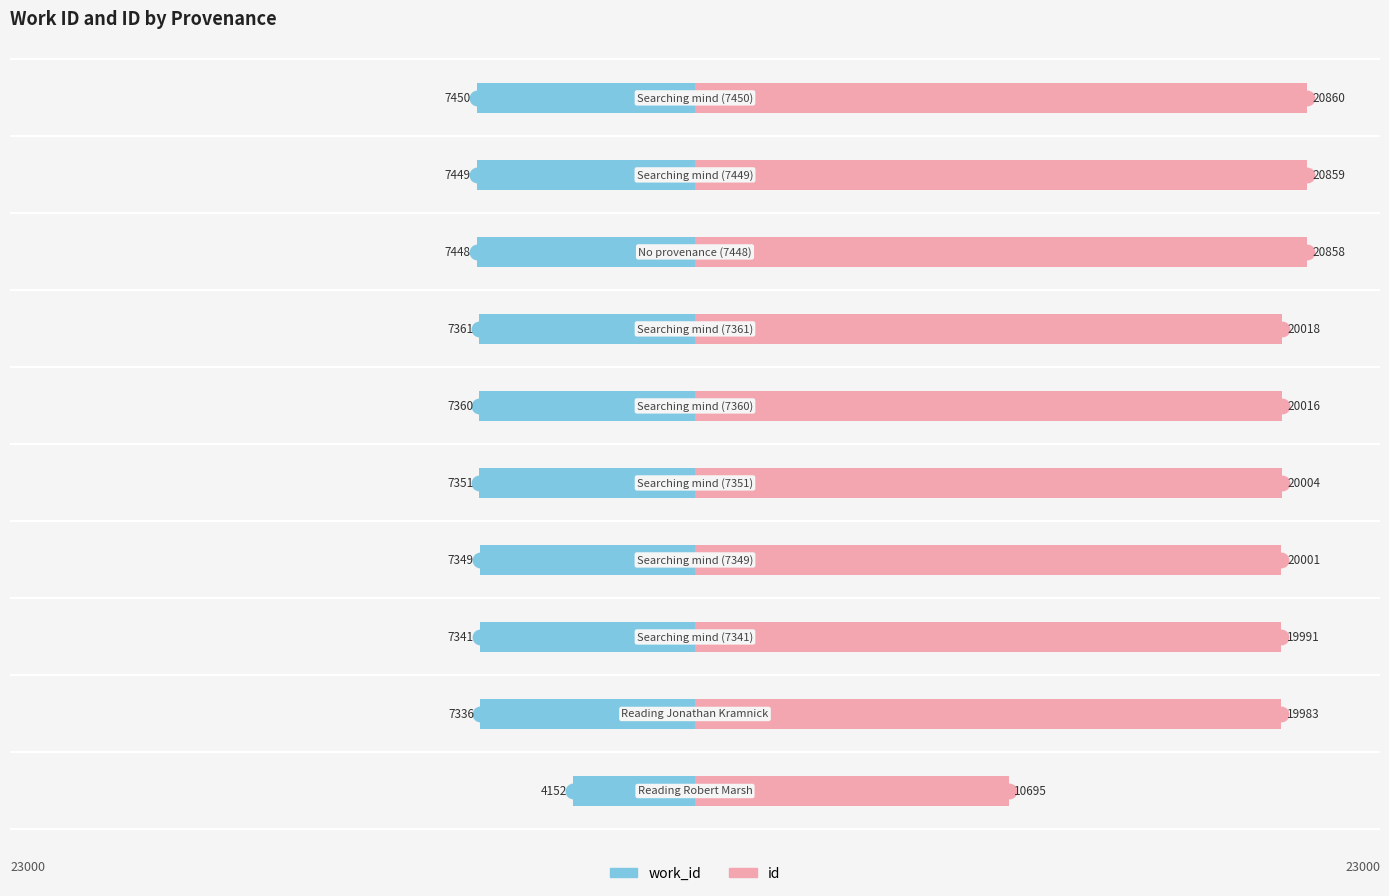

Which series has the largest total across all categories?

id